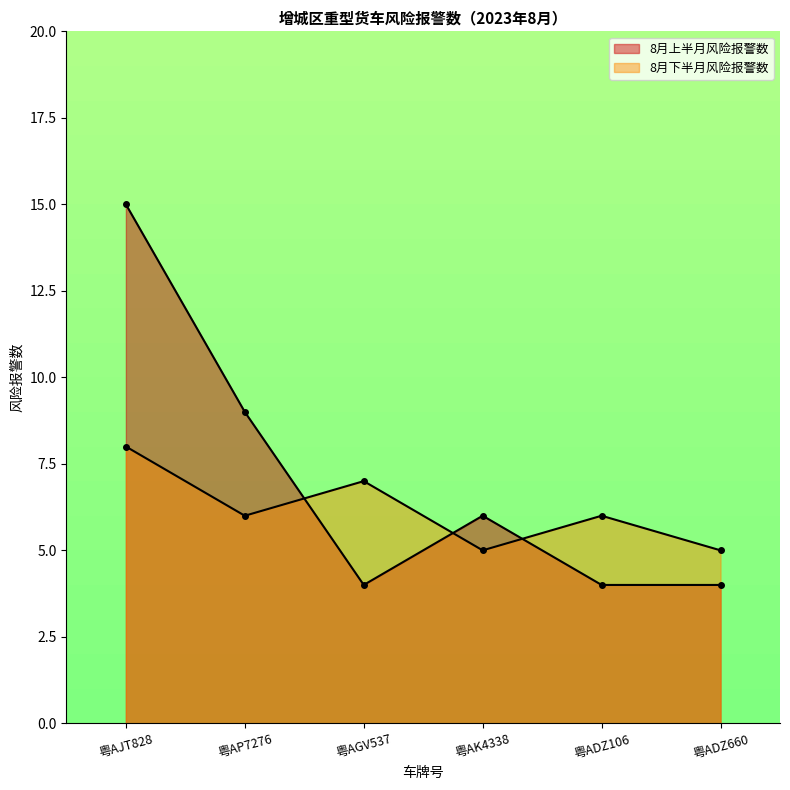

What position from the right is 粤ADZ660?

1